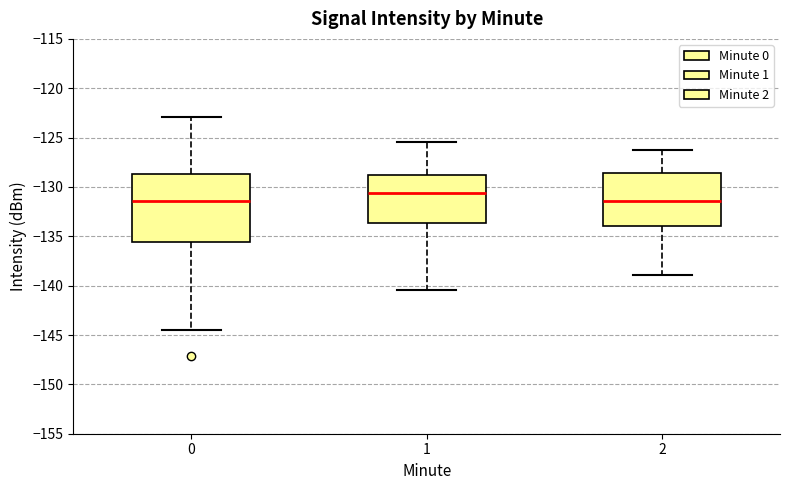

Comparing the boxes themselves (not the whiskers), which one is the tallest?

0